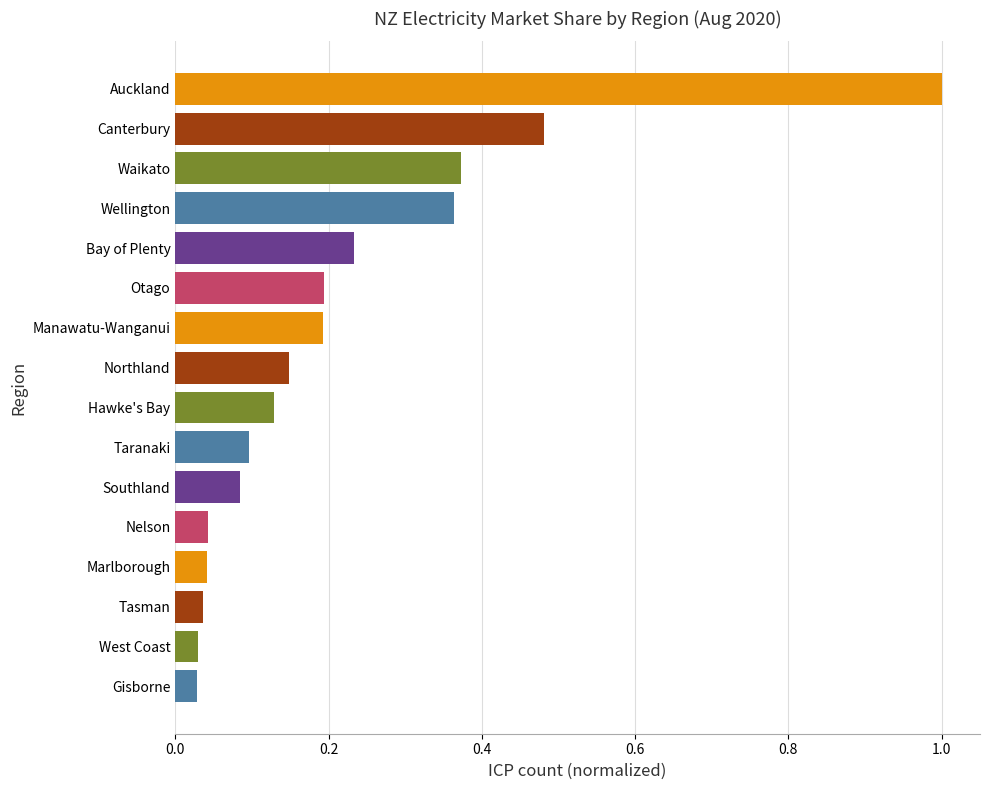

Between Marlborough and Northland, which is larger?

Northland